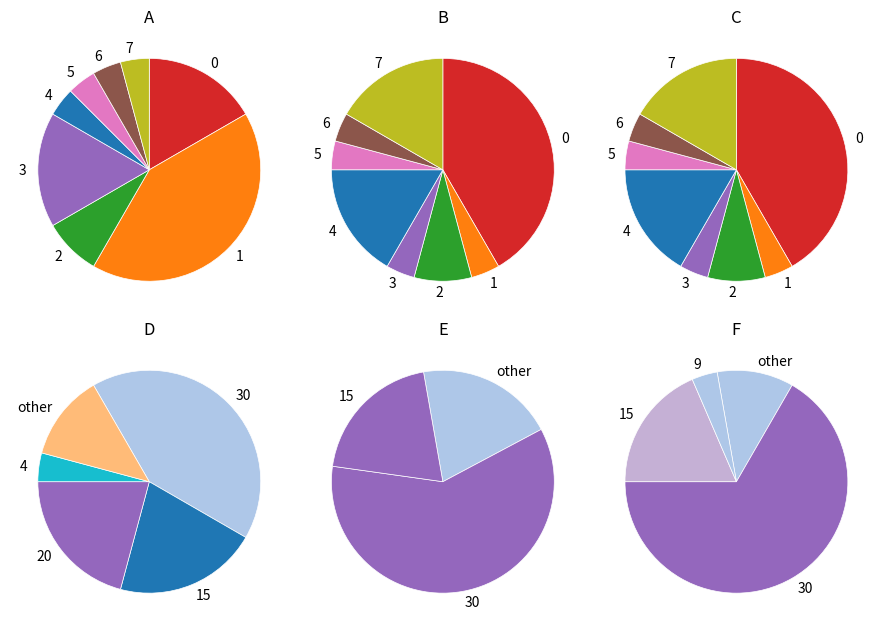

Does any single category account for the majority?

No